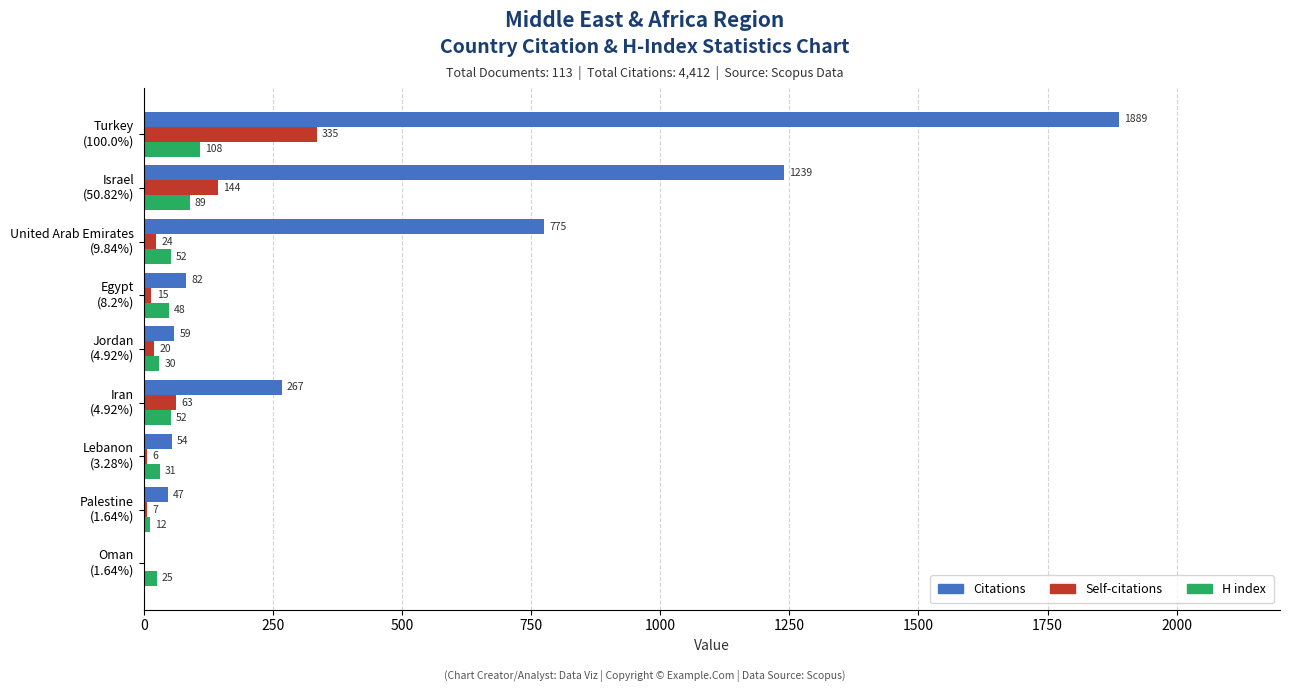

Which series has the largest total across all categories?

Citations